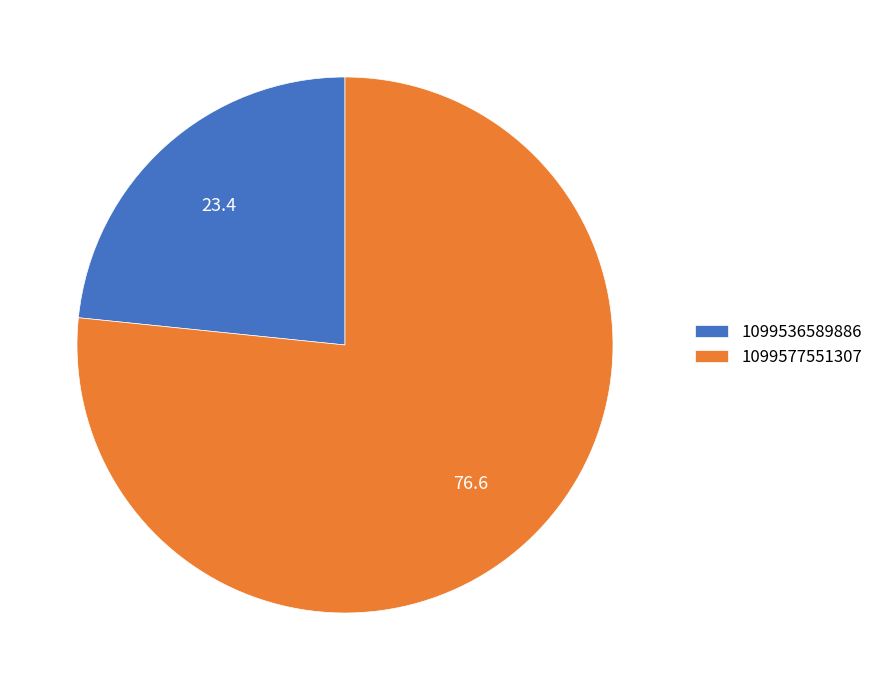

Which slice is the smallest?

1099536589886